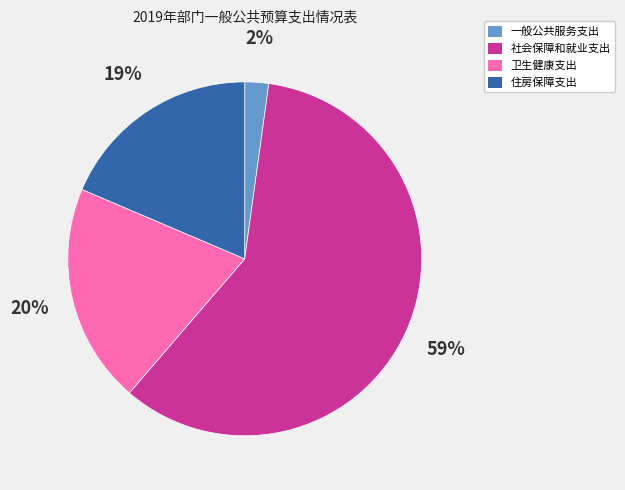

Count the number of slices in the pie.

4